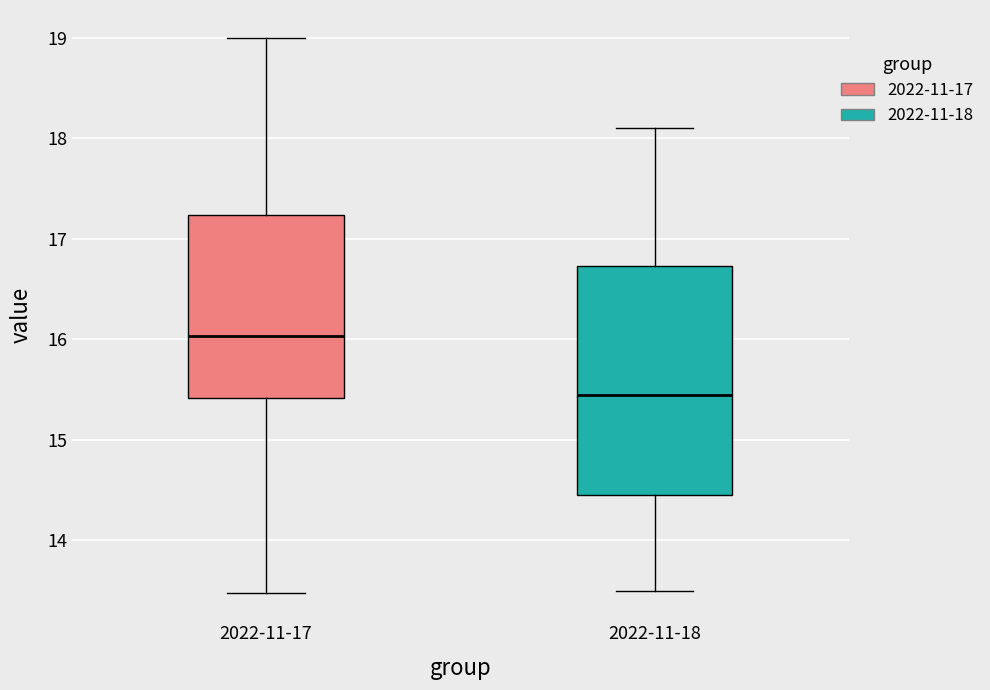

Where is the upper edge of the box for 2022-11-18 on the y-axis? The values are not printed on the chart, so give them approximately, as read against the axis.

16.7